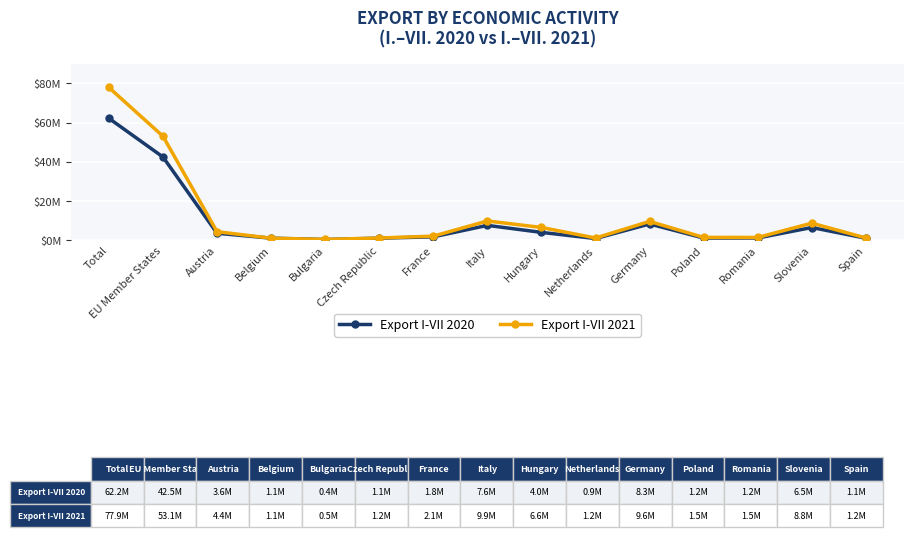

Rank the series by their average value, from lowest to highest.

Export I-VII 2020, Export I-VII 2021